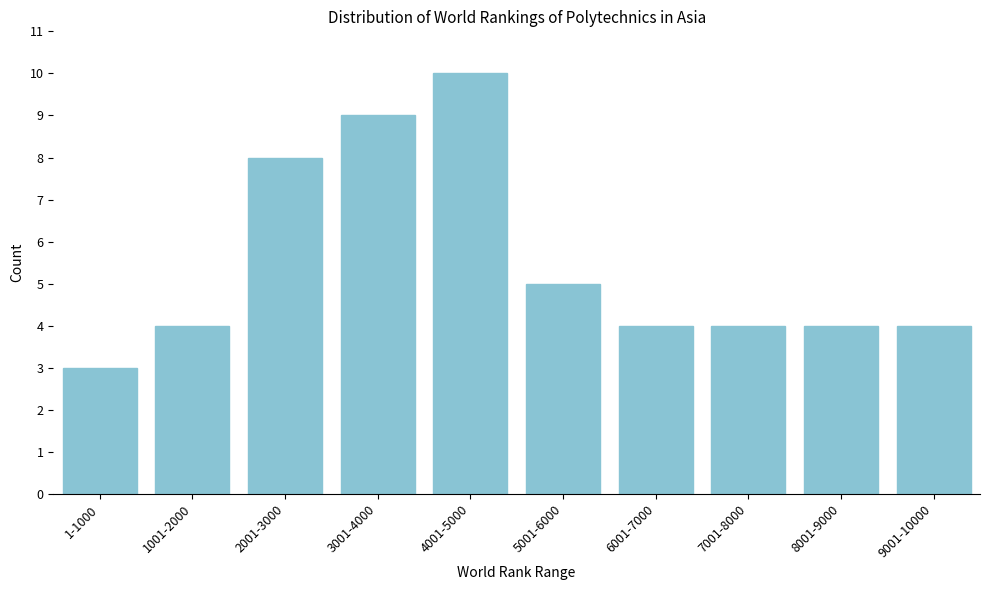

Reading left to right, list all the values displayed in this chart.

1-1000=3	1001-2000=4	2001-3000=8	3001-4000=9	4001-5000=10	5001-6000=5	6001-7000=4	7001-8000=4	8001-9000=4	9001-10000=4